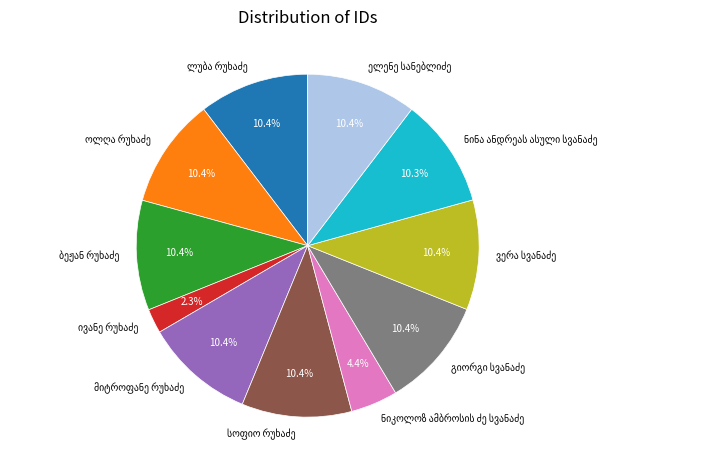

Is there a majority slice in this chart?

No